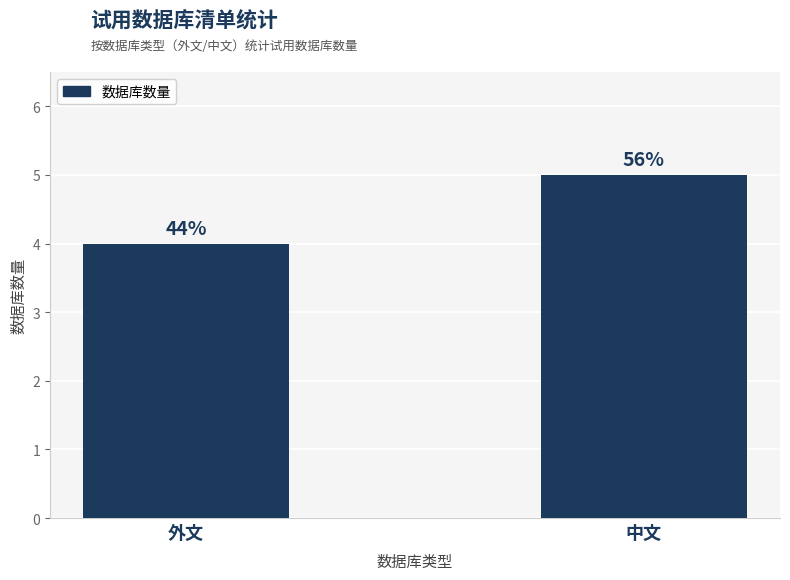

Rank the categories by value from lowest to highest.

外文, 中文